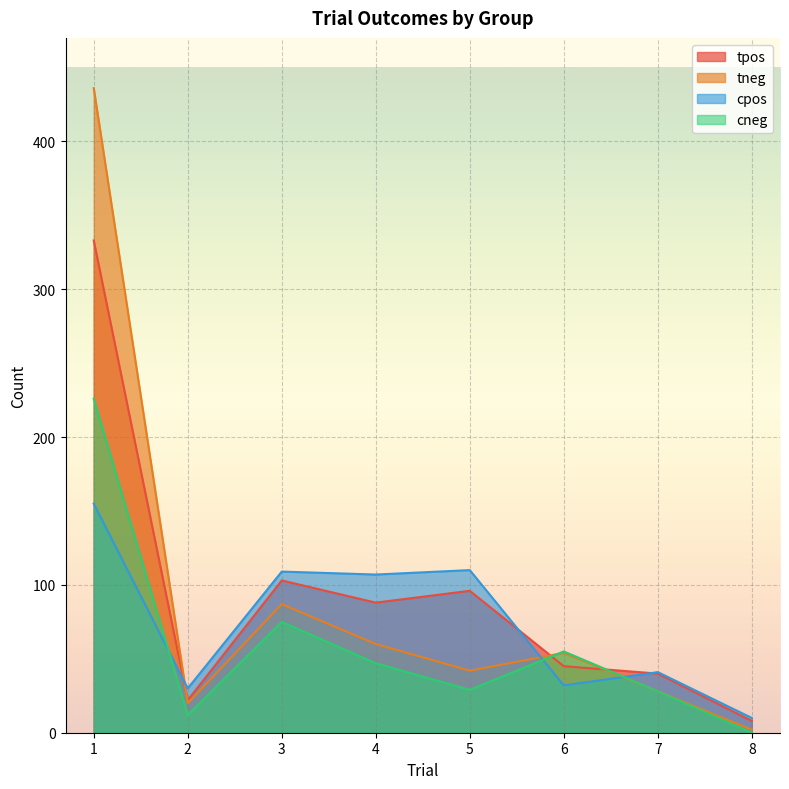

What is the difference between the cneg values at 5 and 6?

26